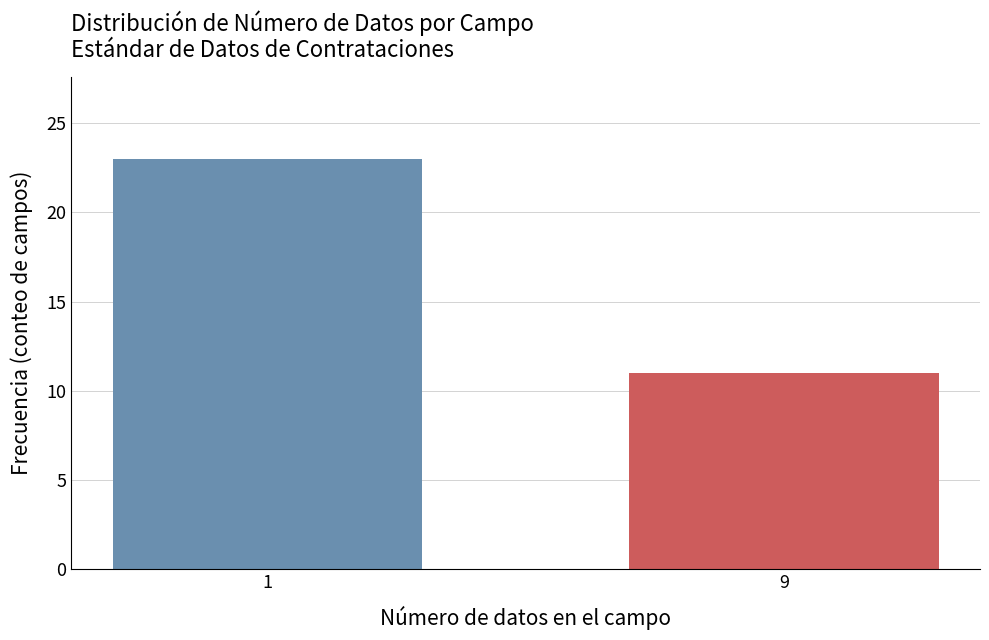

Reading left to right, list all the values displayed in this chart.

1=23	9=11